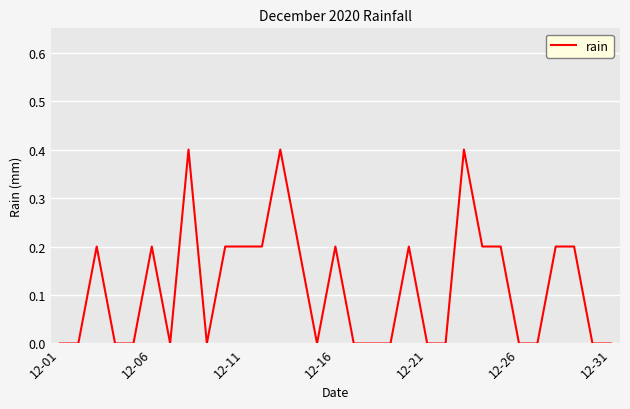

What is the greatest value displayed?

0.4